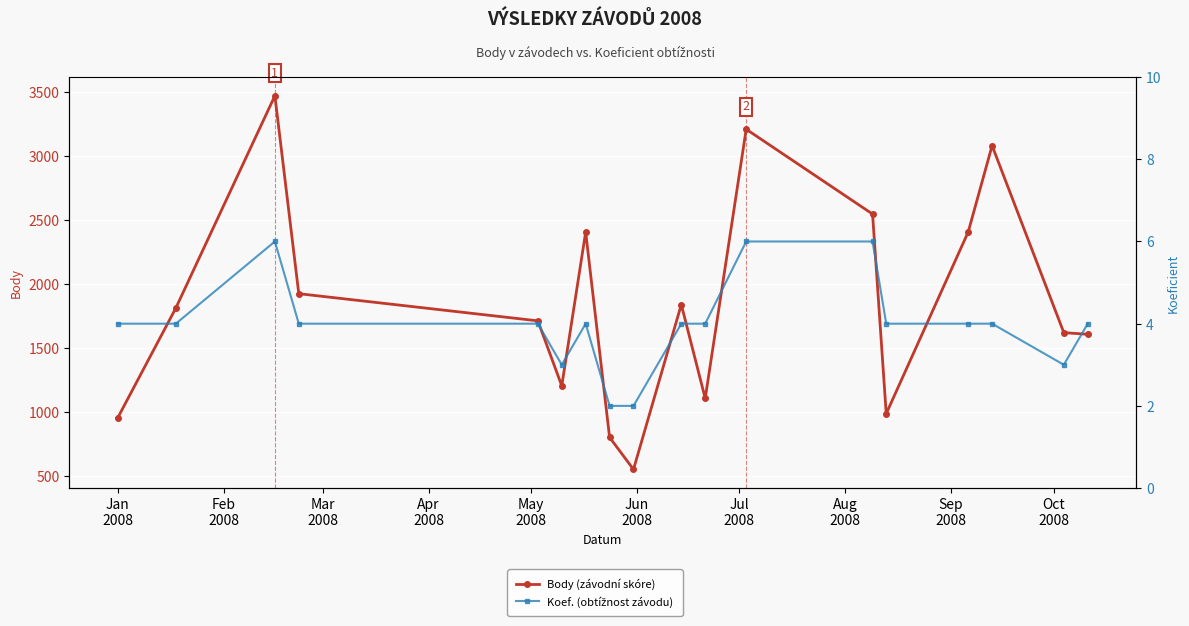

Reading right to left, extract all data points from this chart.

Body (závodní skóre): 1608	1621	3080	2406	989	2546	3208	1108	1840	554	804	2406	1206	1713	1925	3469	1813	957
Koef. (obtížnost závodu): 4	3	4	4	4	6	6	4	4	2	2	4	3	4	4	6	4	4